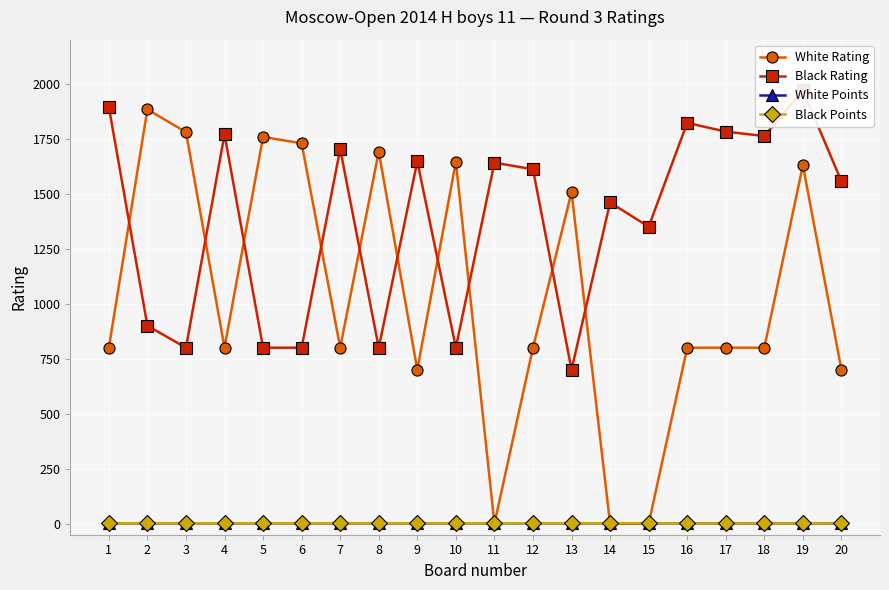

Which label corresponds to the smallest value in the chart?

11